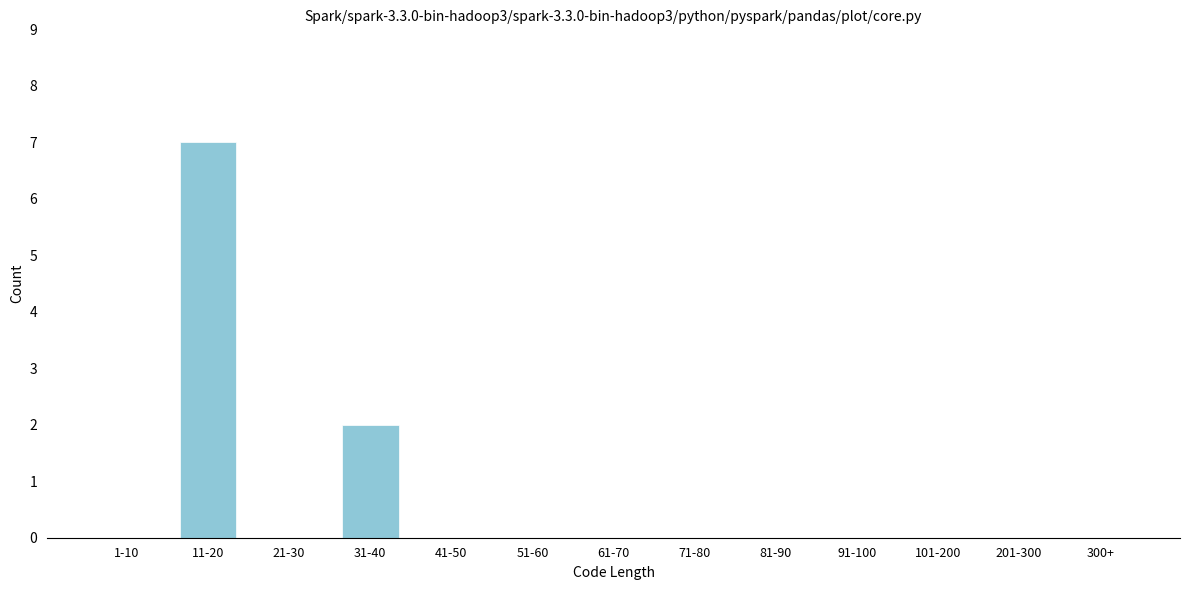

Reading left to right, list all the values displayed in this chart.

1-10=0	11-20=7	21-30=0	31-40=2	41-50=0	51-60=0	61-70=0	71-80=0	81-90=0	91-100=0	101-200=0	201-300=0	300+=0